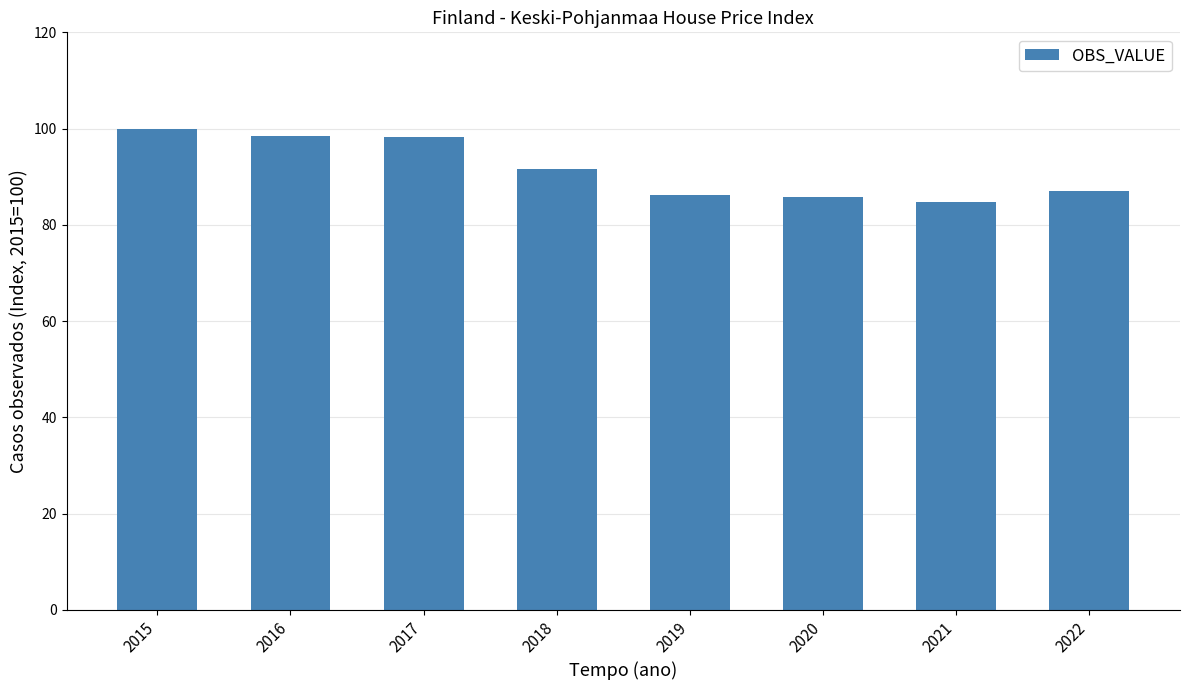

What is the difference between the maximum and minimum values?

15.3